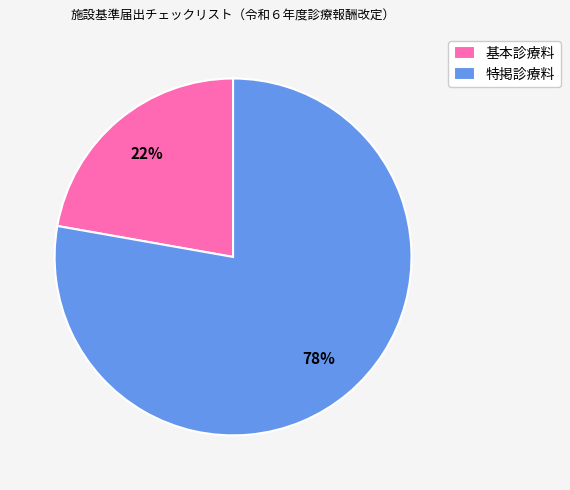

Is the sum of 基本診療料 and 特掲診療料 greater than half?

Yes